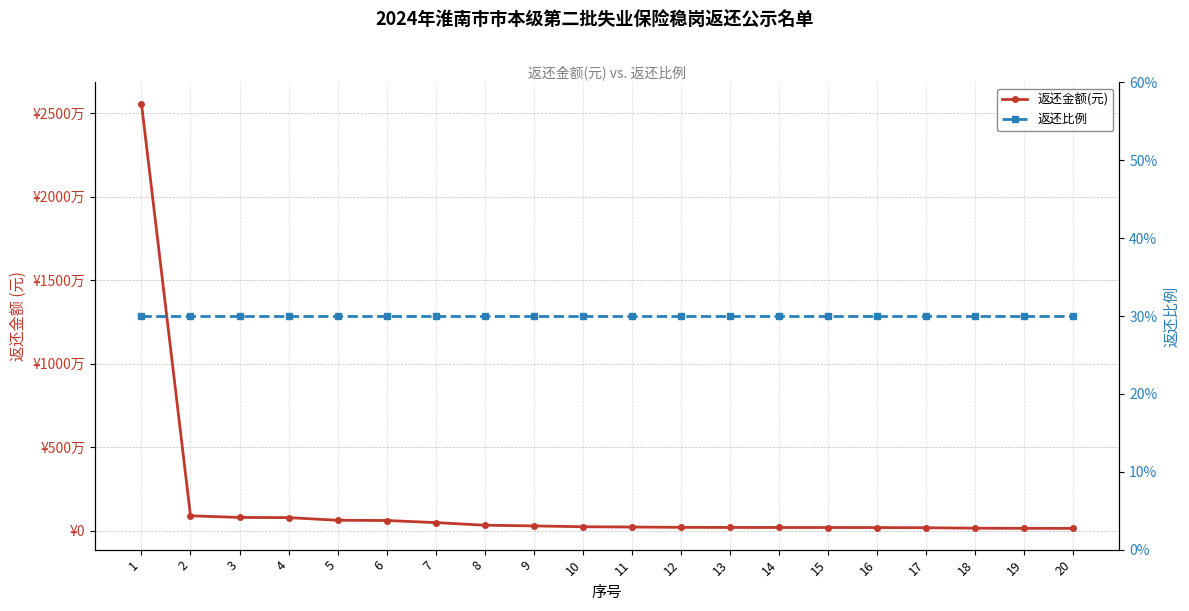

What are all the series names shown in the legend?

返还金额(元), 返还比例